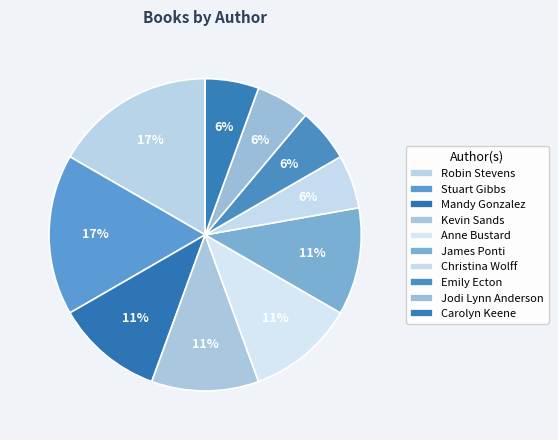

How many segments does this pie chart have?

10